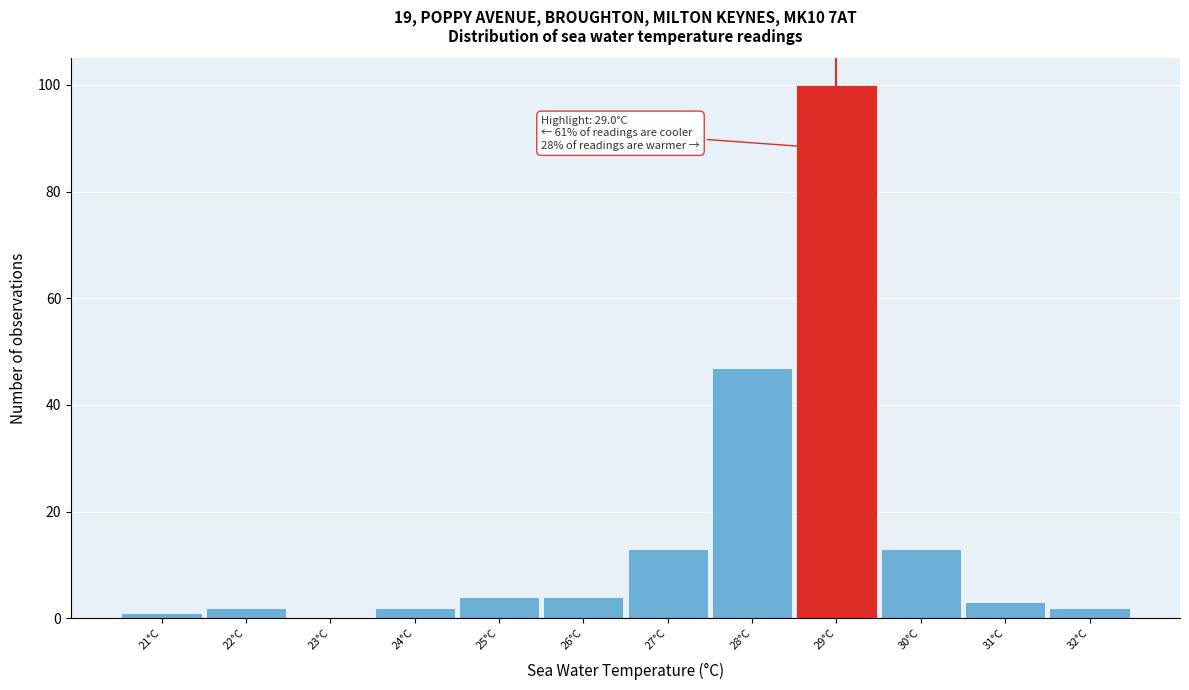

Which range on the x-axis has the tallest bar?

28.5 to 29.5